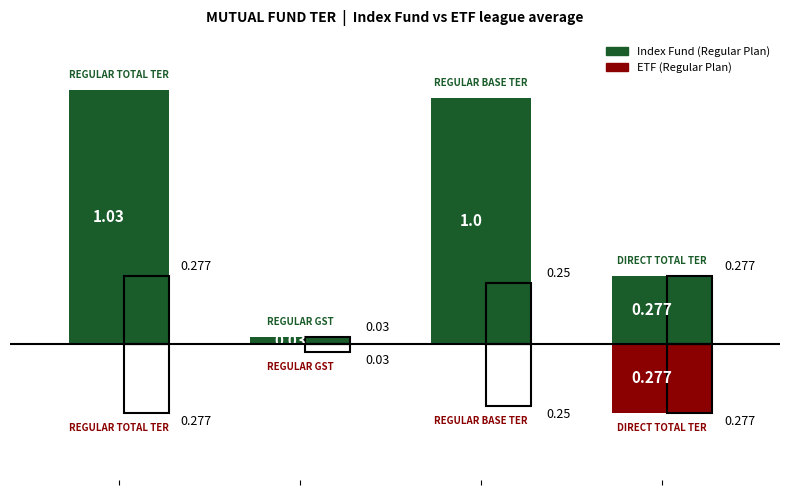

Which series has the largest total across all categories?

Index Fund - Regular Plan